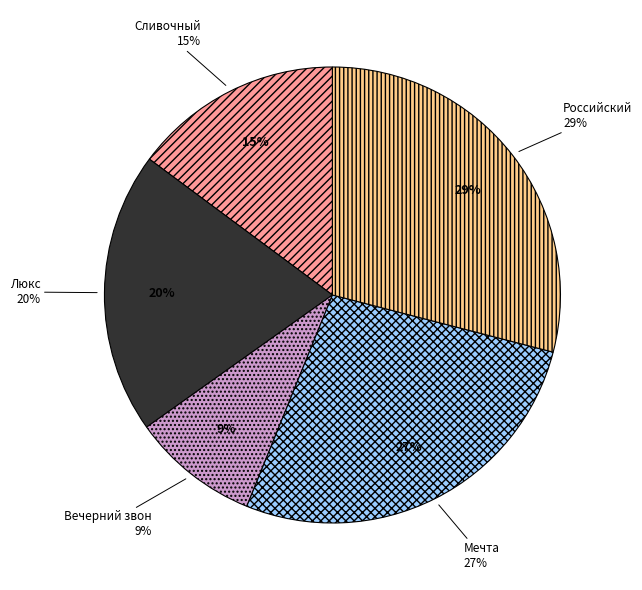

To the nearest percent, what is the combined percentage of Сливочный and Люкс?

35%